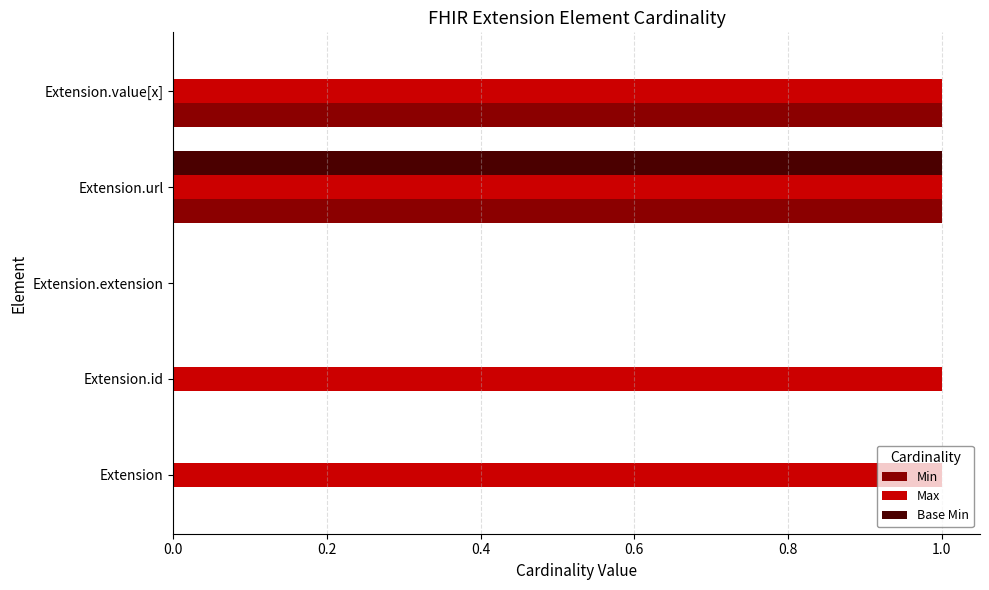

At which category is the sum across all series the highest?

Extension.url